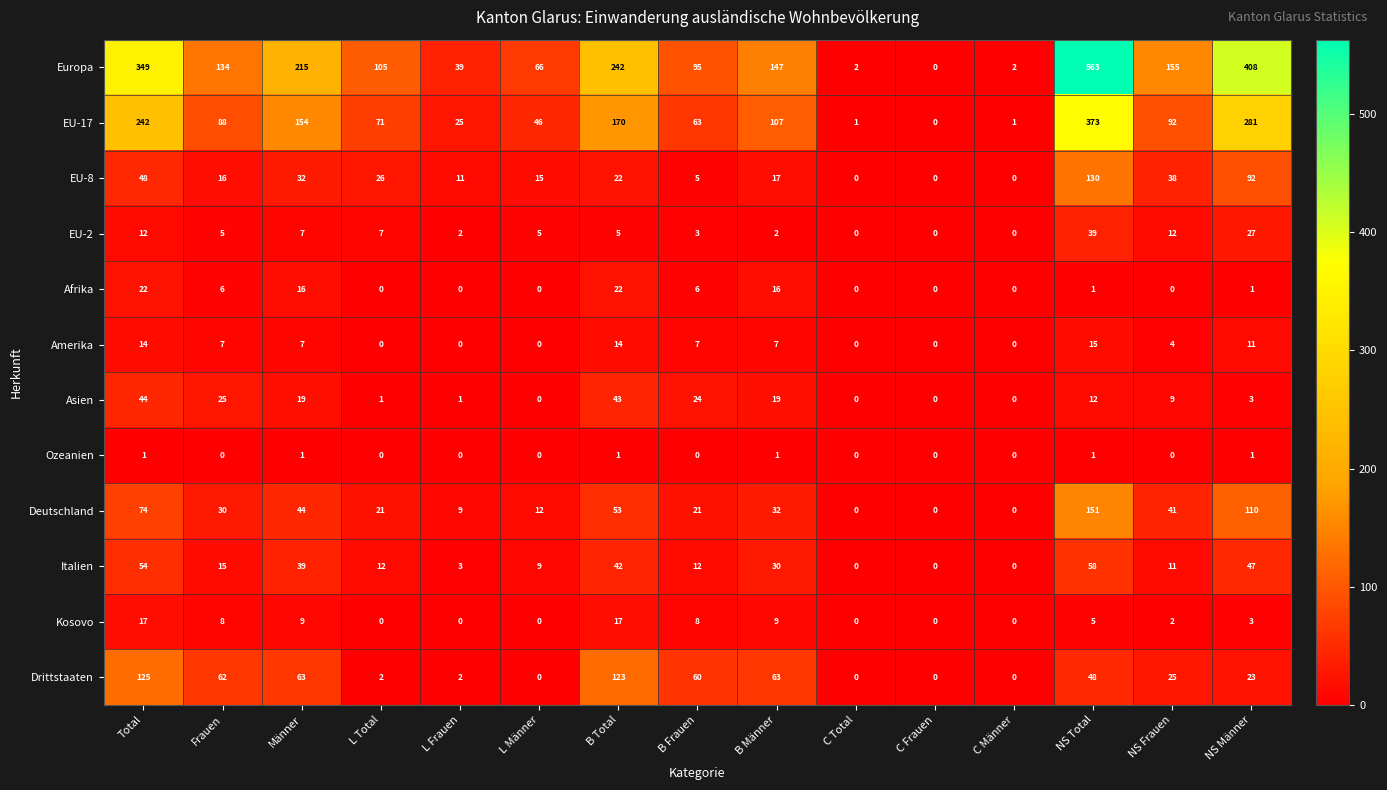

At how many categories does at least one series exceed 81?

10